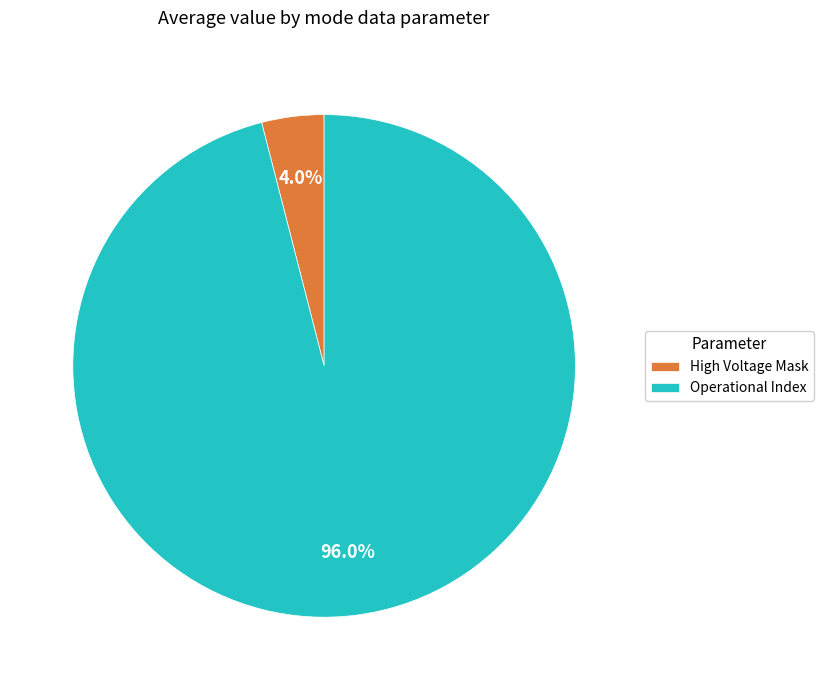

What is the majority slice?

Operational Index